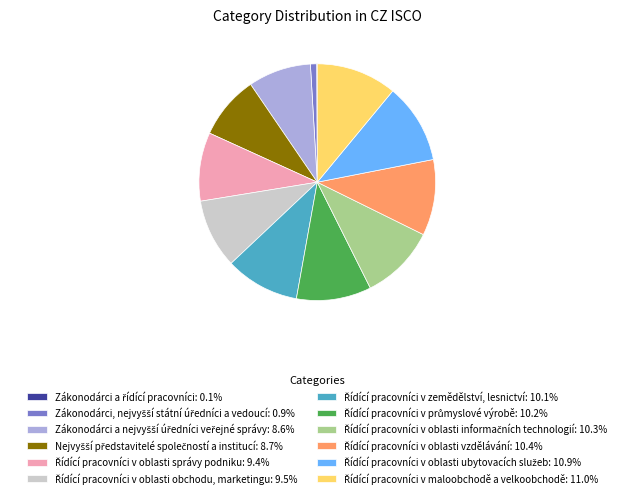

Is there a majority slice in this chart?

No